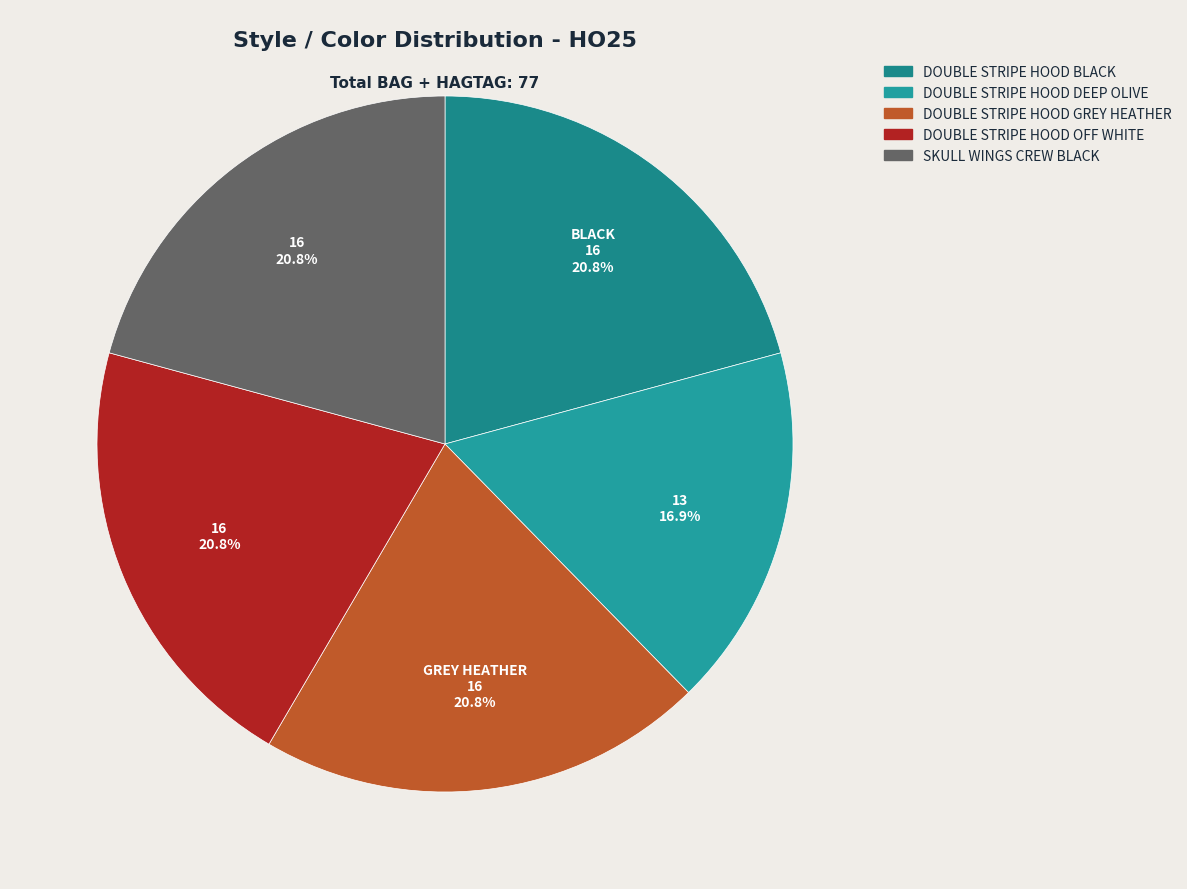

Rank the categories by value from lowest to highest.

DOUBLE STRIPE HOOD DEEP OLIVE, DOUBLE STRIPE HOOD BLACK, DOUBLE STRIPE HOOD GREY HEATHER, DOUBLE STRIPE HOOD OFF WHITE, SKULL WINGS CREW BLACK